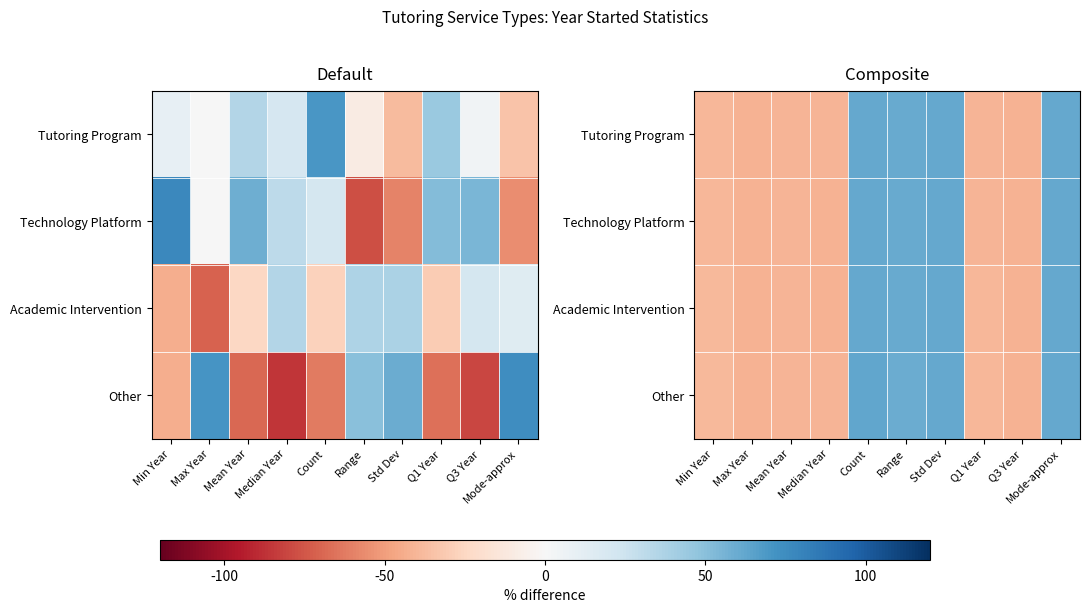

Which series has the largest range (max minus min)?

Other